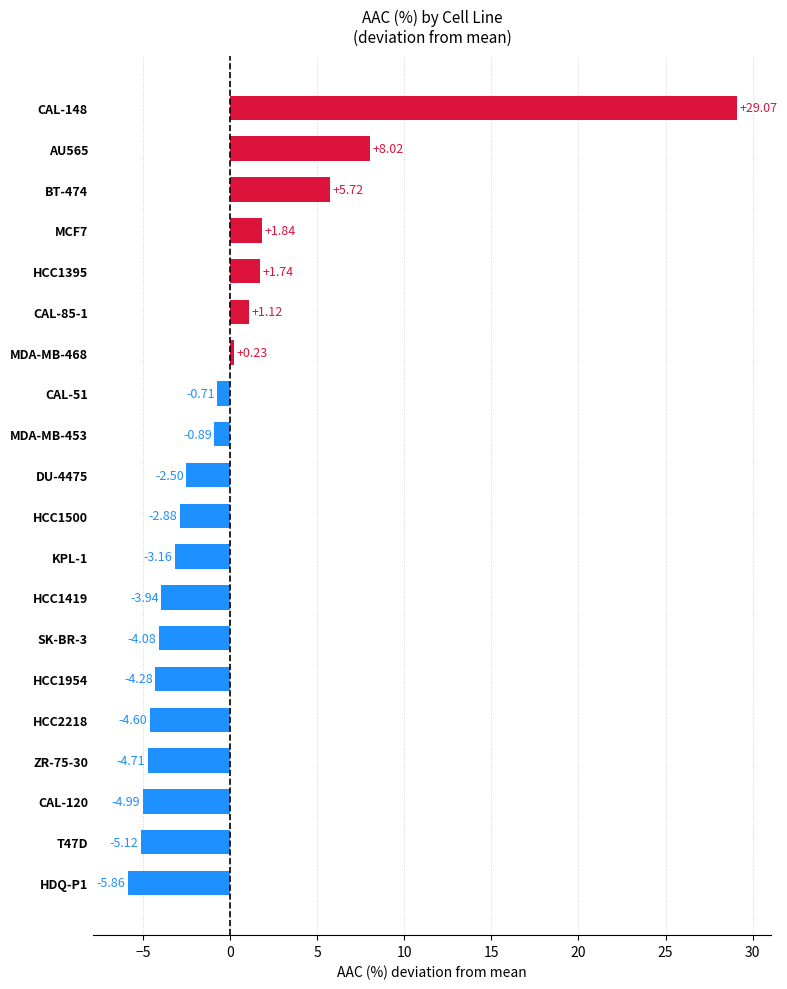

List the labels in order of value, smallest first.

HDQ-P1, T47D, CAL-120, ZR-75-30, HCC2218, HCC1954, SK-BR-3, HCC1419, KPL-1, HCC1500, DU-4475, MDA-MB-453, CAL-51, MDA-MB-468, CAL-85-1, HCC1395, MCF7, BT-474, AU565, CAL-148